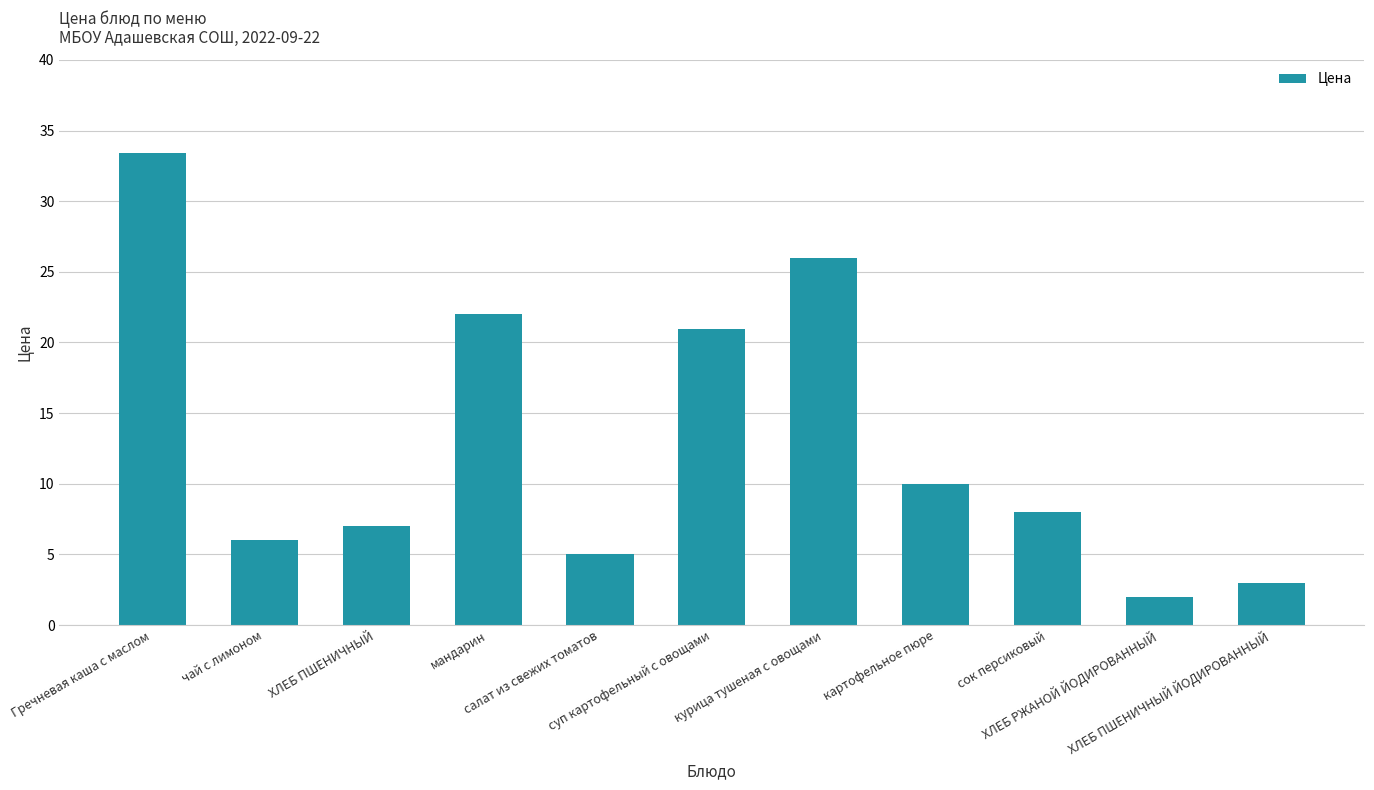

What is the average value?

13.0